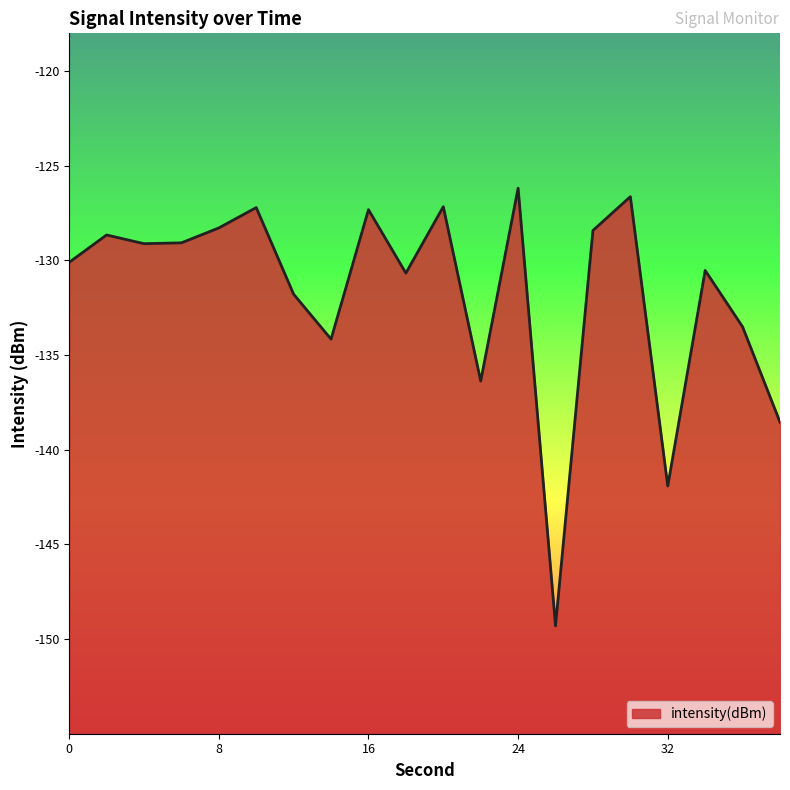

At which label does the data first exceed -129?

2